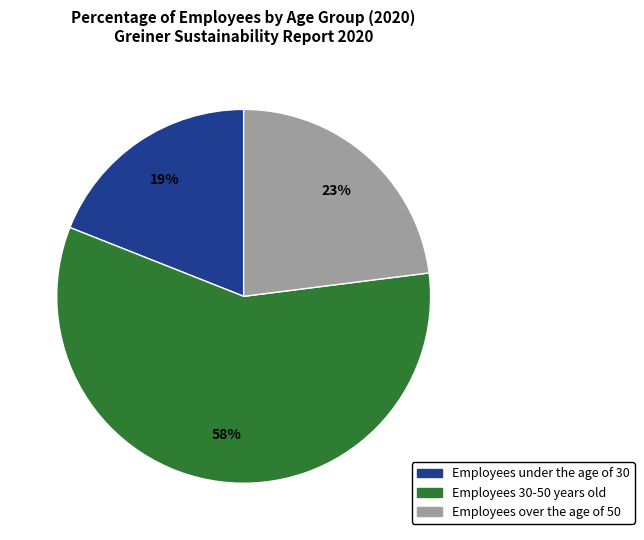

To the nearest percent, what portion does Employees 30-50 years old represent?

58%